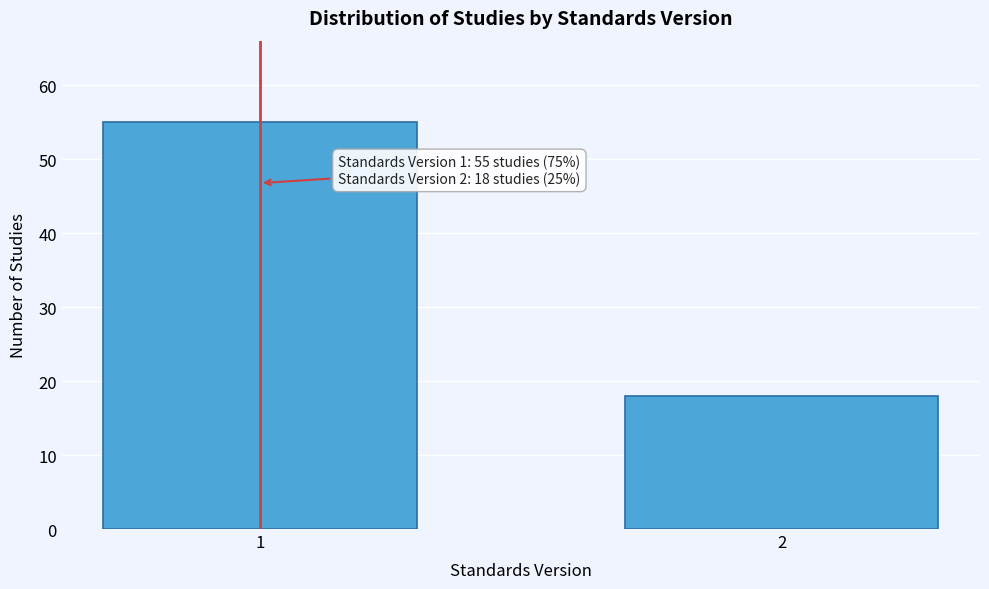

Reading right to left, list all the values displayed in this chart.

2=18	1=55